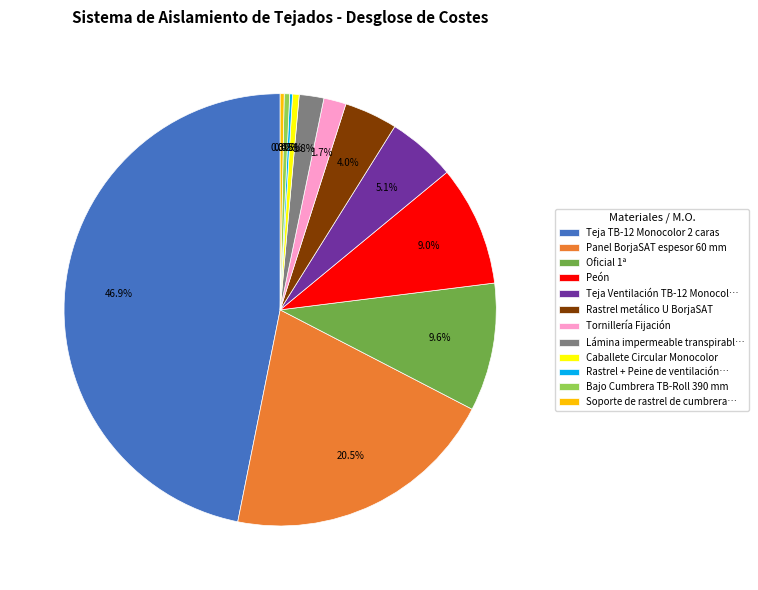

Between Panel BorjaSAT espesor 60 mm and Rastrel metálico U BorjaSAT, which is larger?

Panel BorjaSAT espesor 60 mm